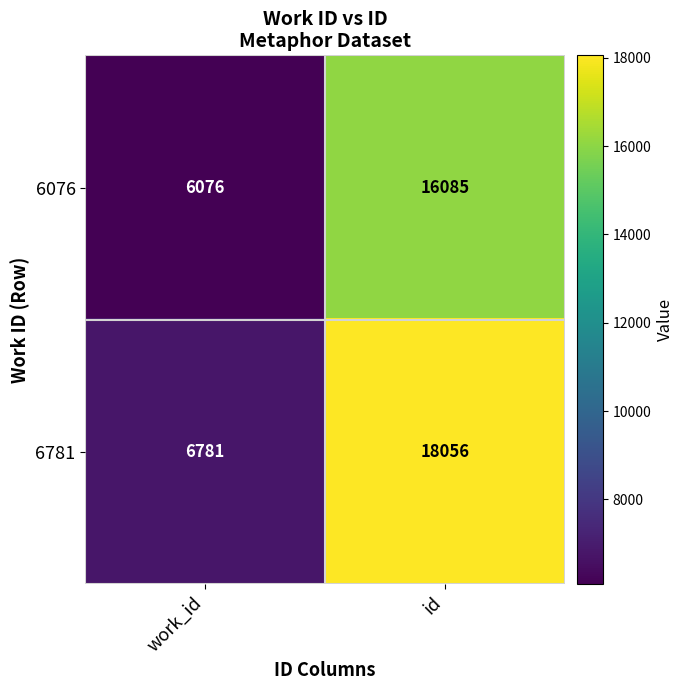

Reading left to right, extract all data points from this chart.

6076: work_id=6076	id=16085
6781: work_id=6781	id=18056